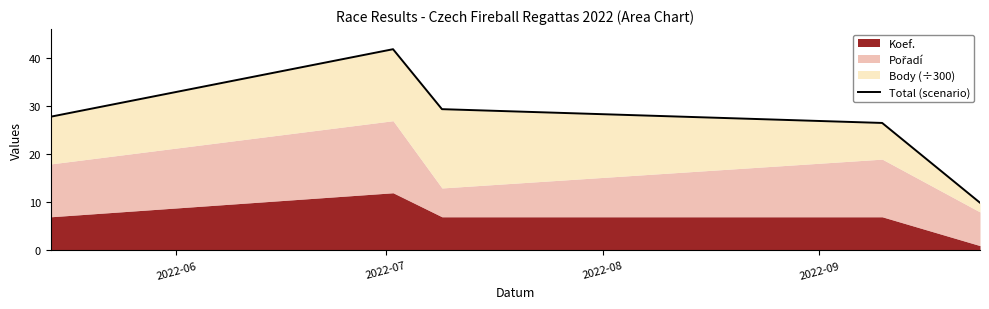

The chart shows a value of 26.5 at 2022-09. True or false?

True